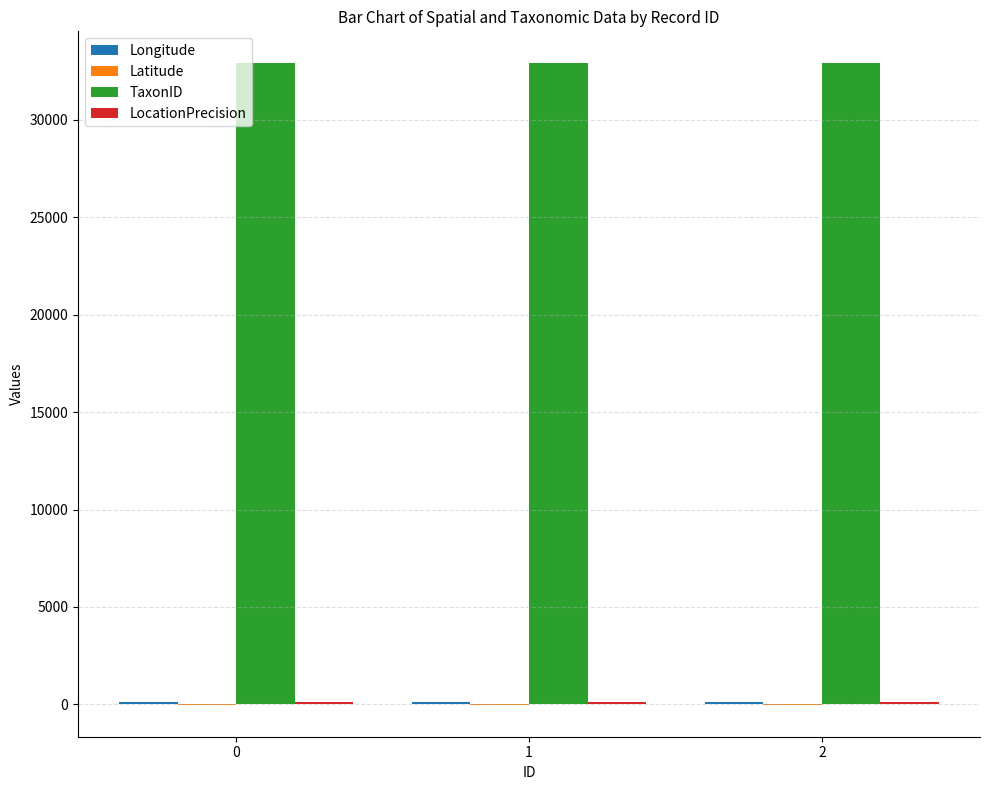

Count the number of categories in the chart.

3